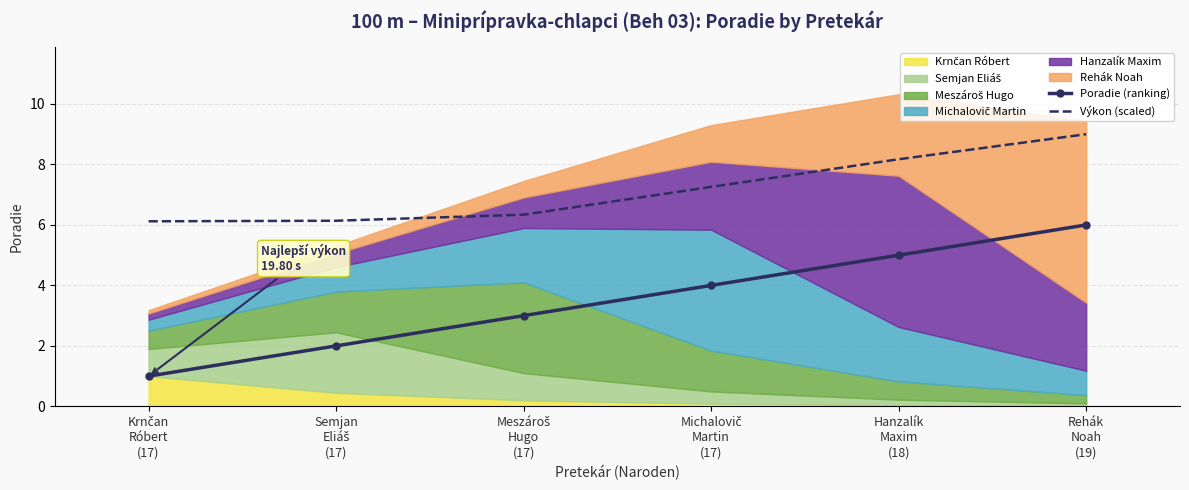

Between Semjan
Eliáš
(17) and Michalovič
Martin
(17), which series saw the biggest shift?

Poradie (ranking)